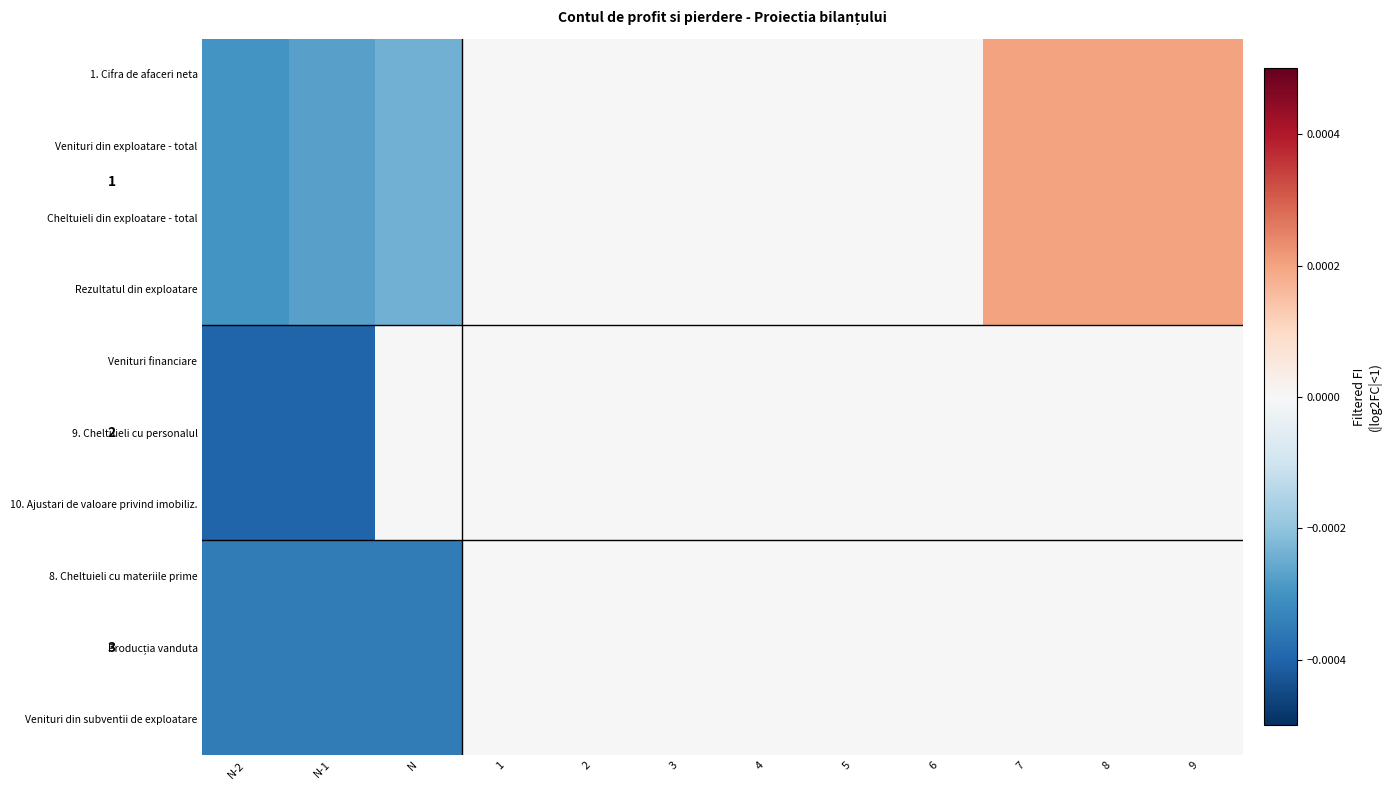

List the labels in order of Producția vanduta value, largest first.

1, 2, 3, 4, 5, 6, 7, 8, 9, N-2, N-1, N